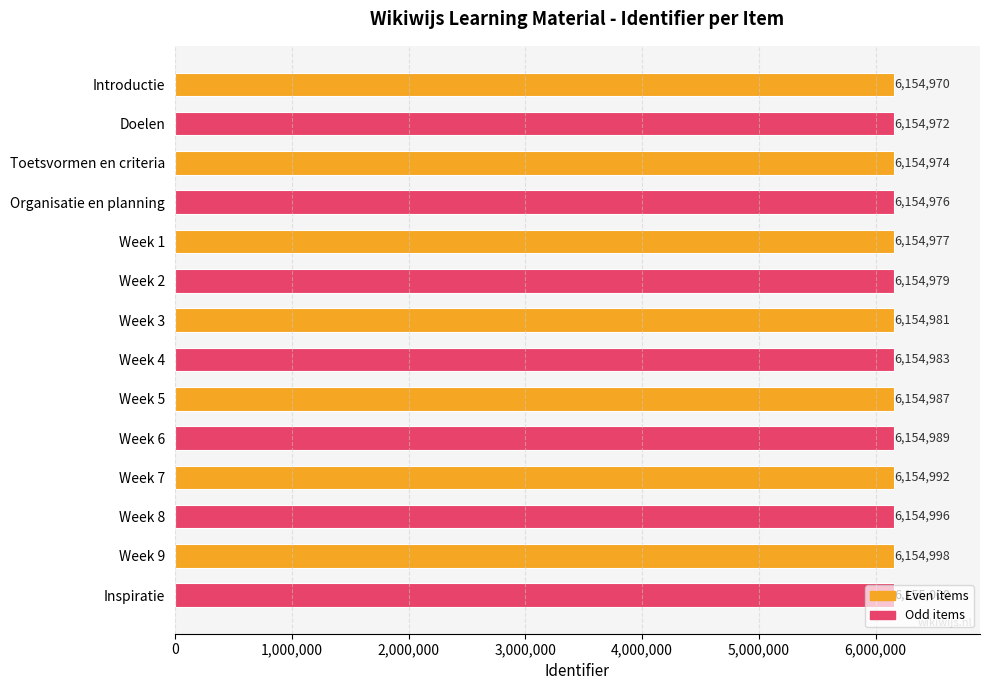

What is the value of the 6th bar from the top?

6154979